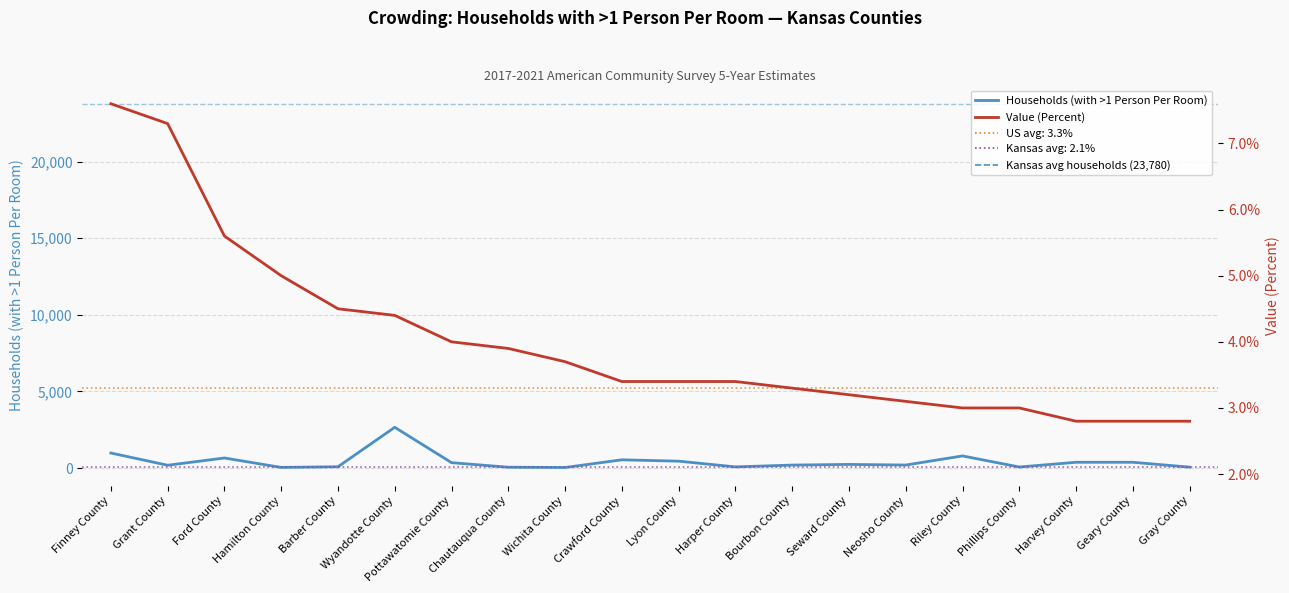

What is the difference between the second highest and minimum values in the Households (with >1 Person Per Room) series?

946.0